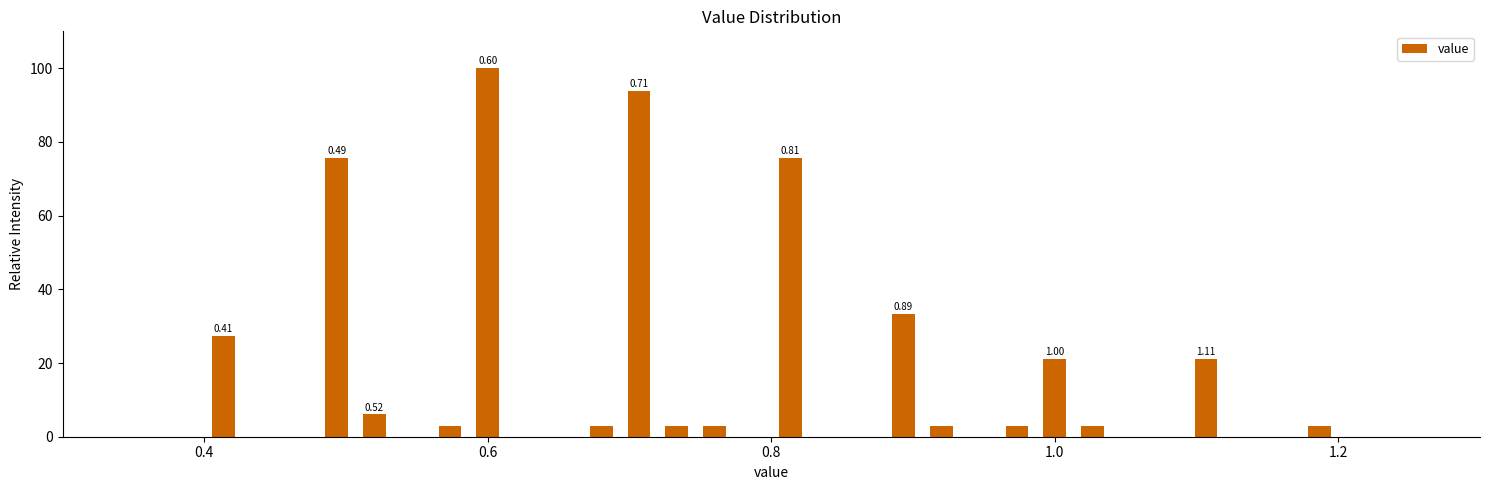

Around what value on the x-axis is the tallest bar? Give the approximate position of its centre, as read against the axis.

0.60